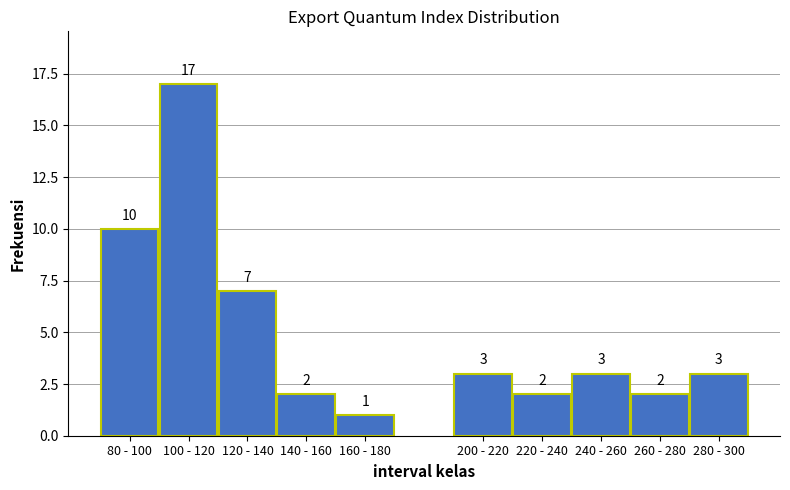

Reading left to right, transcribe all the data shown in this chart.

10	17	7	2	1	3	2	3	2	3